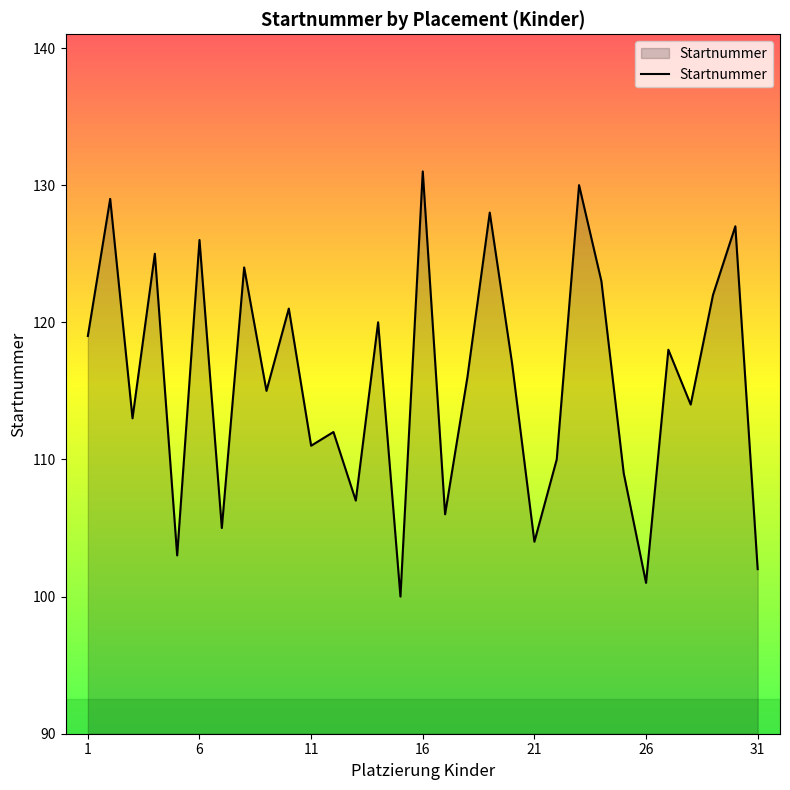

What is the maximum value shown in the chart?

131